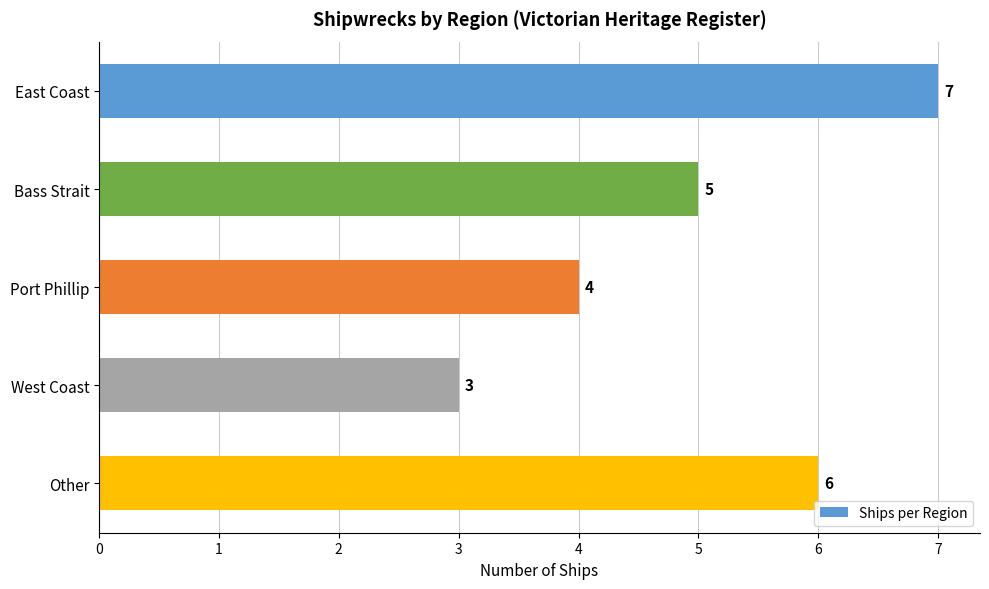

How many categories are shown in the chart?

5